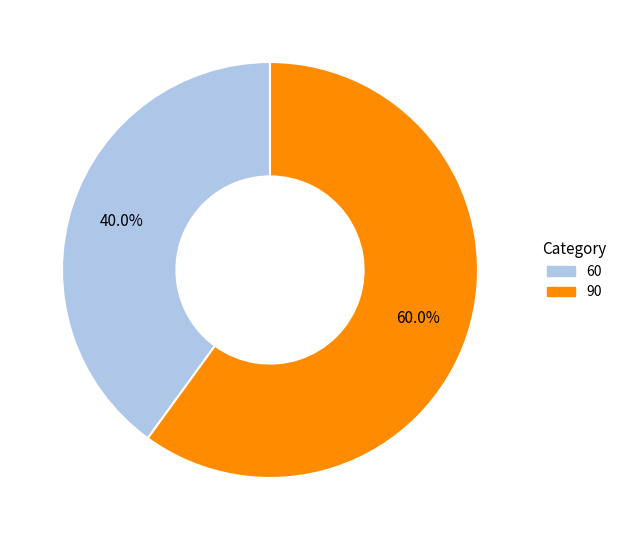

To the nearest percent, what is the combined percentage of 60 and 90?

100%